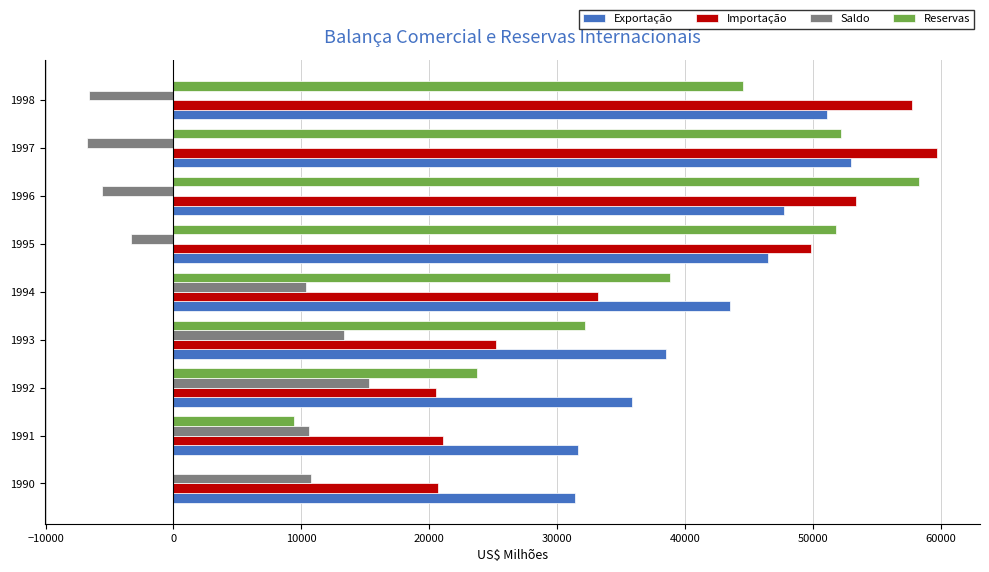

What is the total value across all series at 1991?

72646